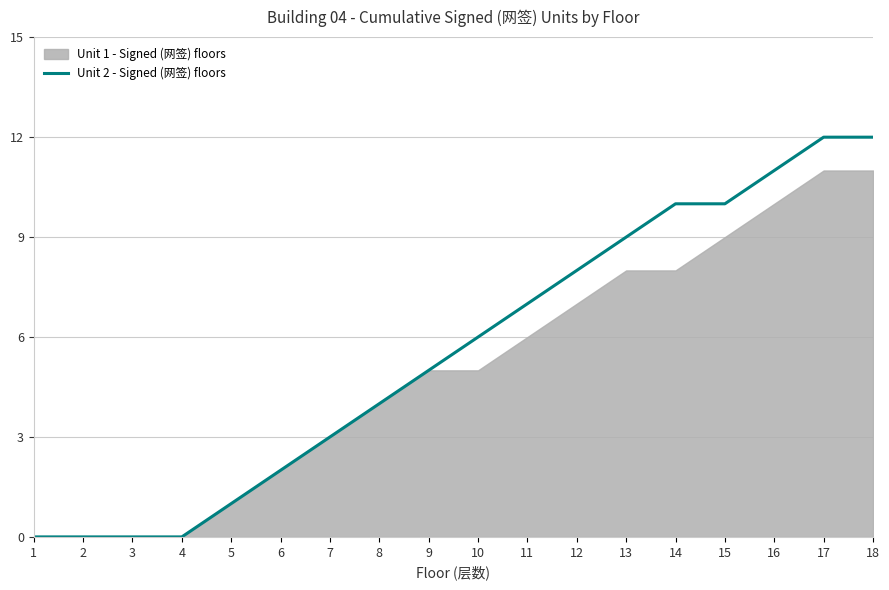

Reading left to right, extract all data points from this chart.

1=0	2=0	3=0	4=0	5=1	6=2	7=3	8=4	9=5	10=6	11=7	12=8	13=9	14=10	15=10	16=11	17=12	18=12